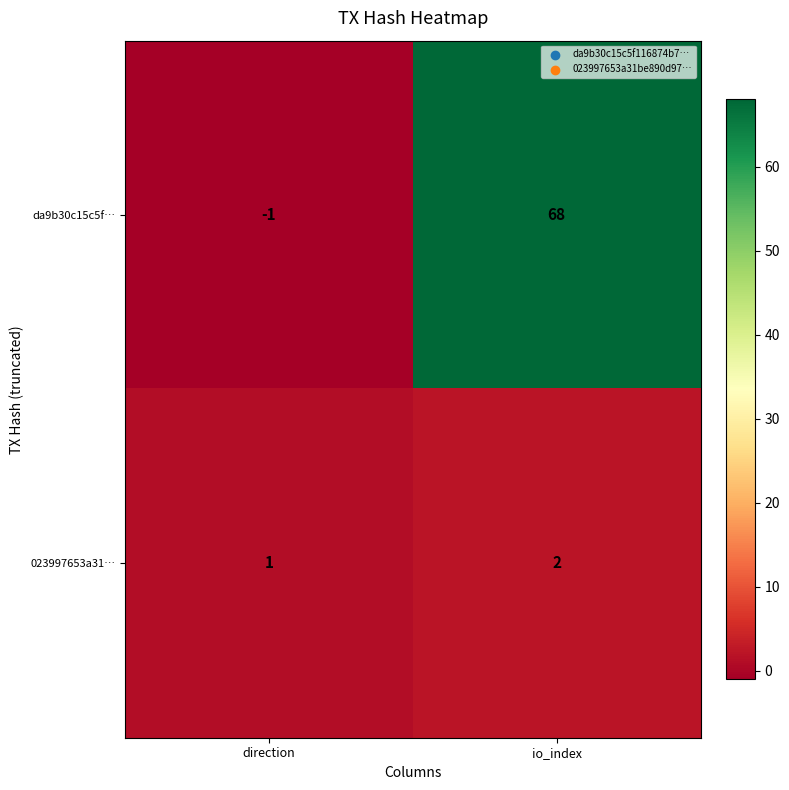

The value of da9b30c15c5f… at direction is -2. True or false?

False